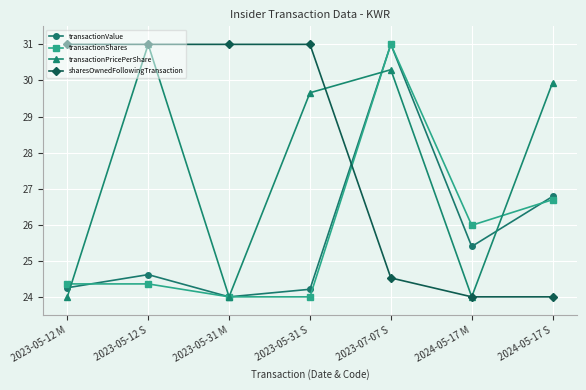

What is the value of the sharesOwnedFollowingTransaction point at the 5th from the left?

24.5